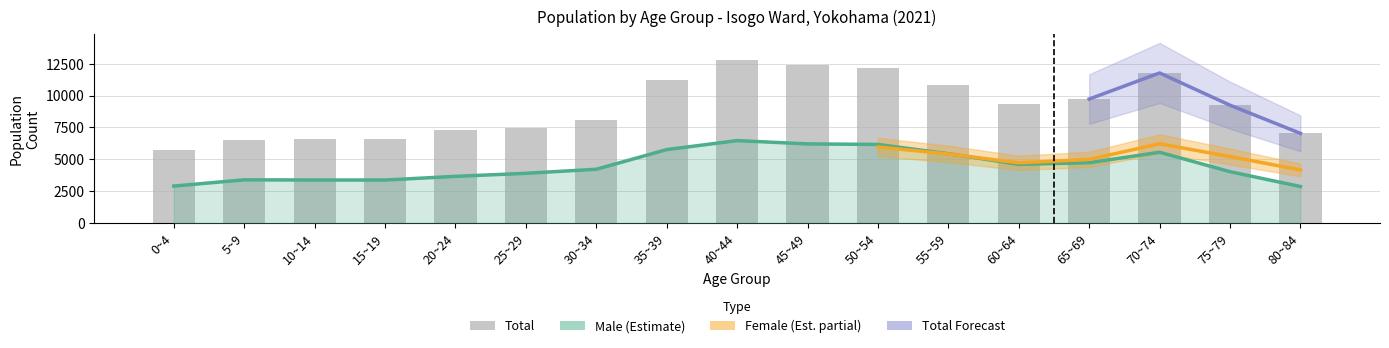

True or false: Total has a value of 12135 at 50~54.

True